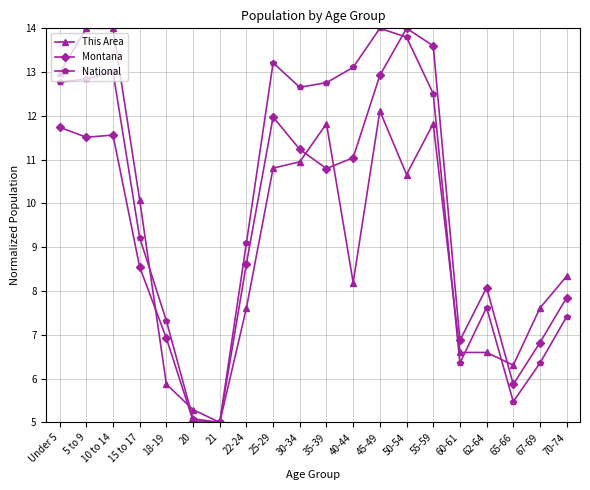

Read the This Area value at 20.

5.3